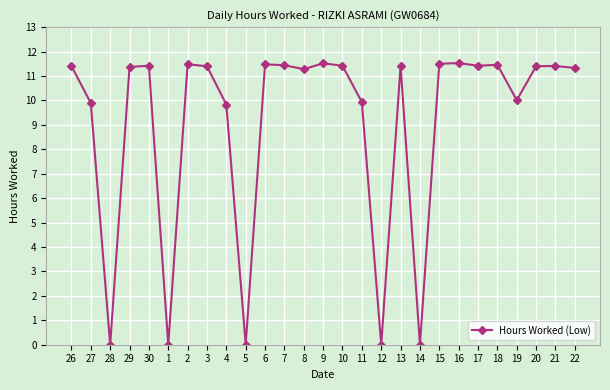

At which label does the data first exceed 11?

26